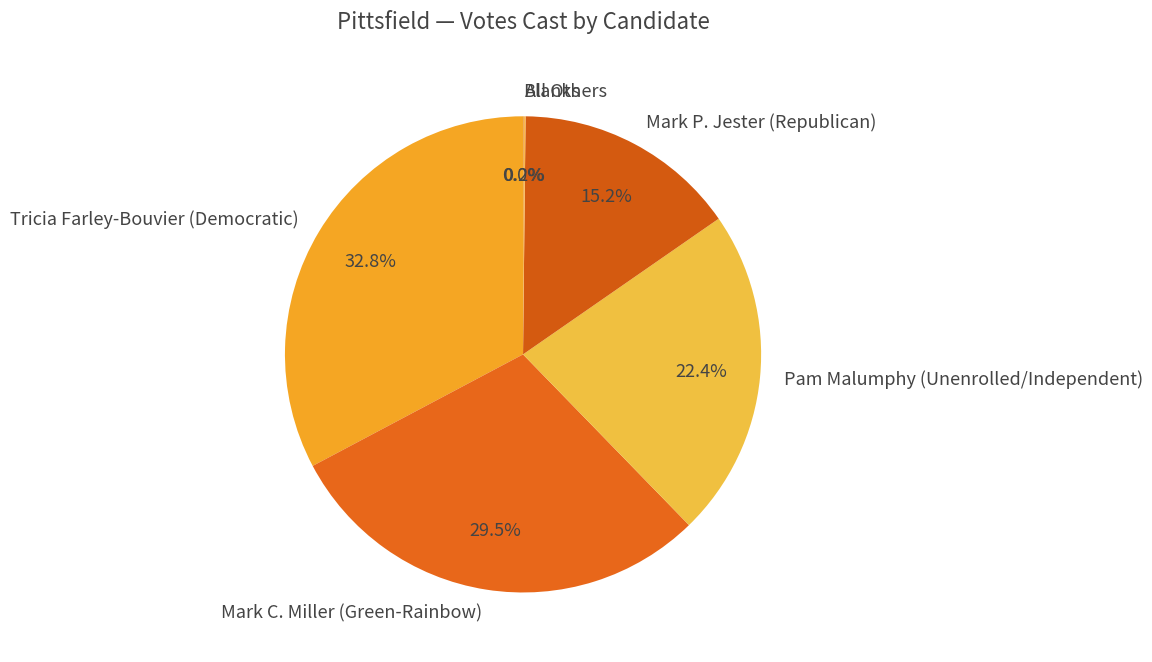

Combined, what portion of the pie is Pam Malumphy (Unenrolled/Independent) and Tricia Farley-Bouvier (Democratic)?

55.1%